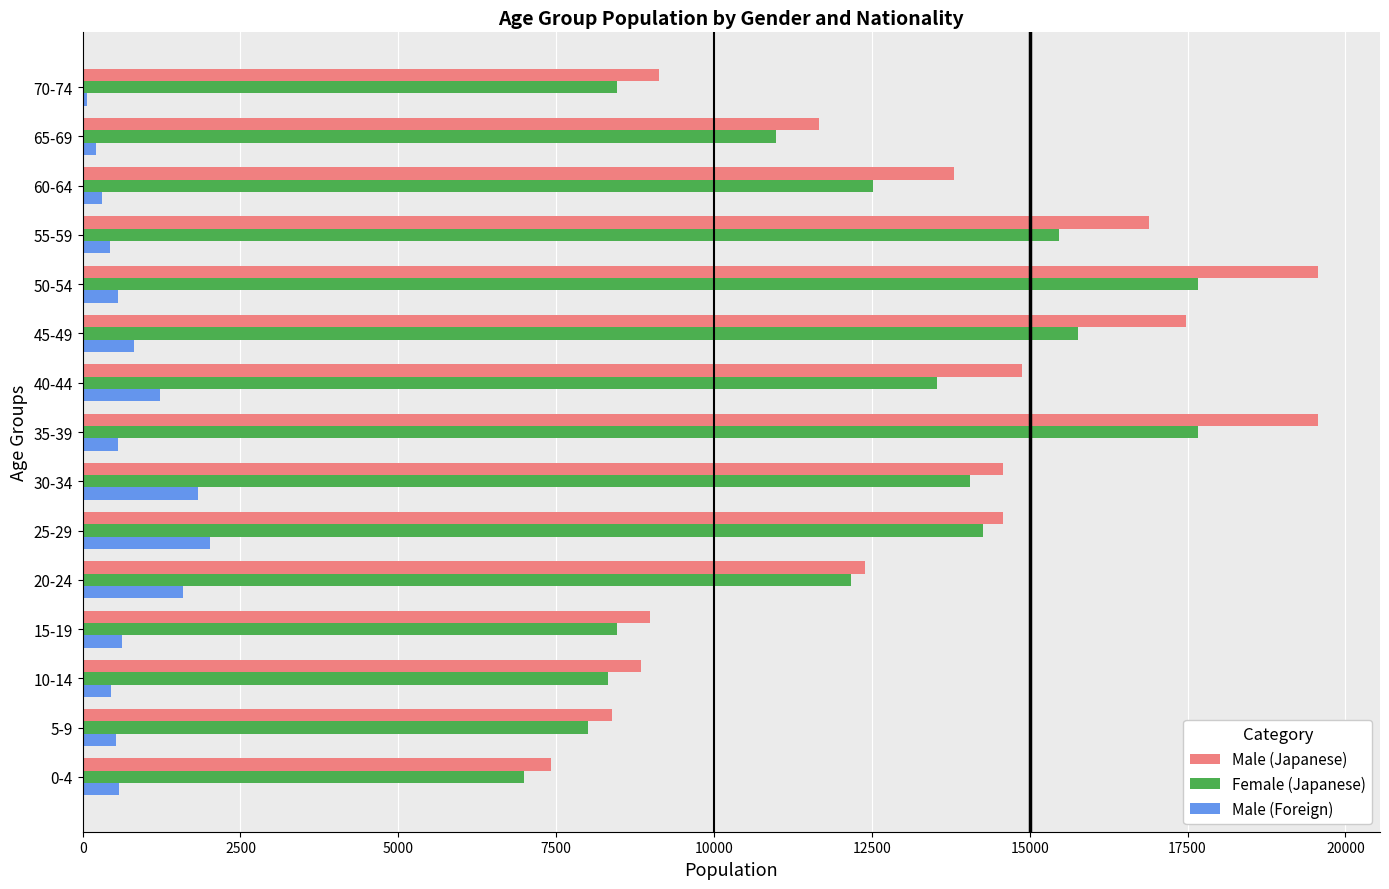

What is the minimum value for Female (Japanese)?

6987